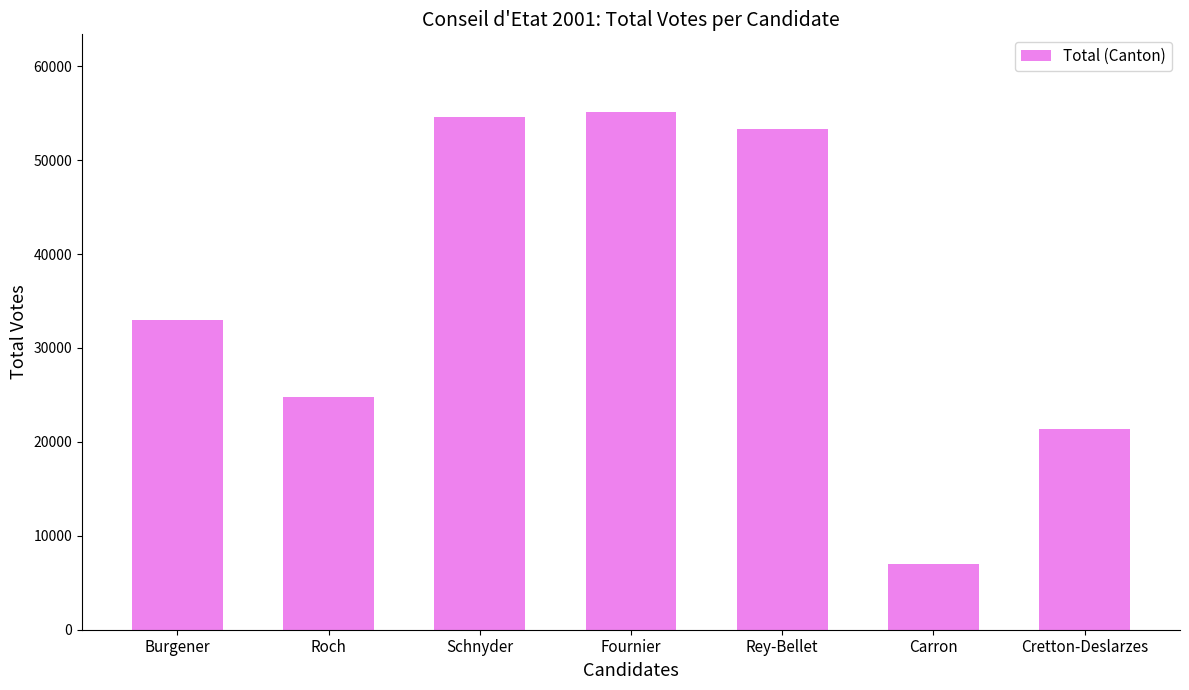

What is the maximum value shown in the chart?

55126